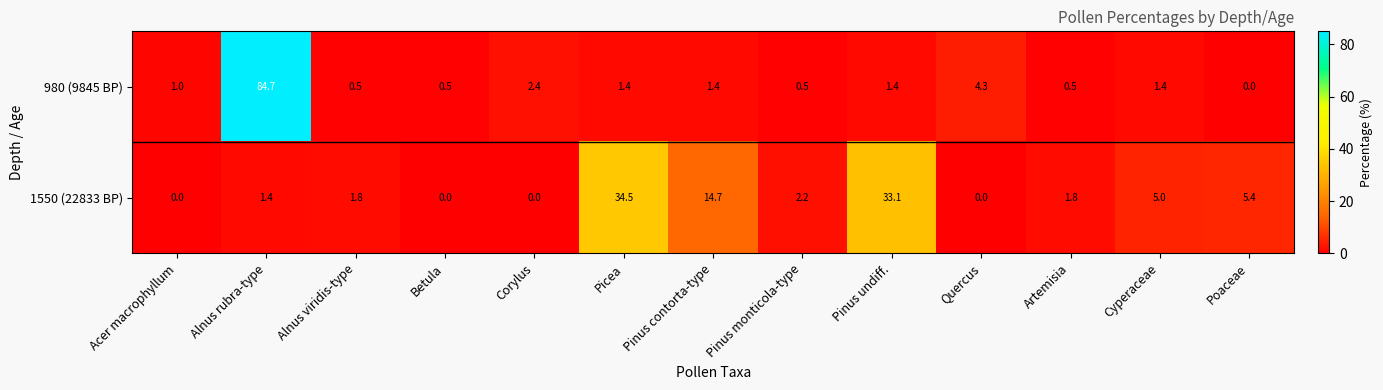

Reading left to right, list all the values displayed in this chart.

980 (9845 BP): Acer macrophyllum=1.0	Alnus rubra-type=84.7	Alnus viridis-type=0.5	Betula=0.5	Corylus=2.4	Picea=1.4	Pinus contorta-type=1.4	Pinus monticola-type=0.5	Pinus undiff.=1.4	Quercus=4.3	Artemisia=0.5	Cyperaceae=1.4	Poaceae=0.0
1550 (22833 BP): Acer macrophyllum=0.0	Alnus rubra-type=1.4	Alnus viridis-type=1.8	Betula=0.0	Corylus=0.0	Picea=34.5	Pinus contorta-type=14.7	Pinus monticola-type=2.2	Pinus undiff.=33.1	Quercus=0.0	Artemisia=1.8	Cyperaceae=5.0	Poaceae=5.4